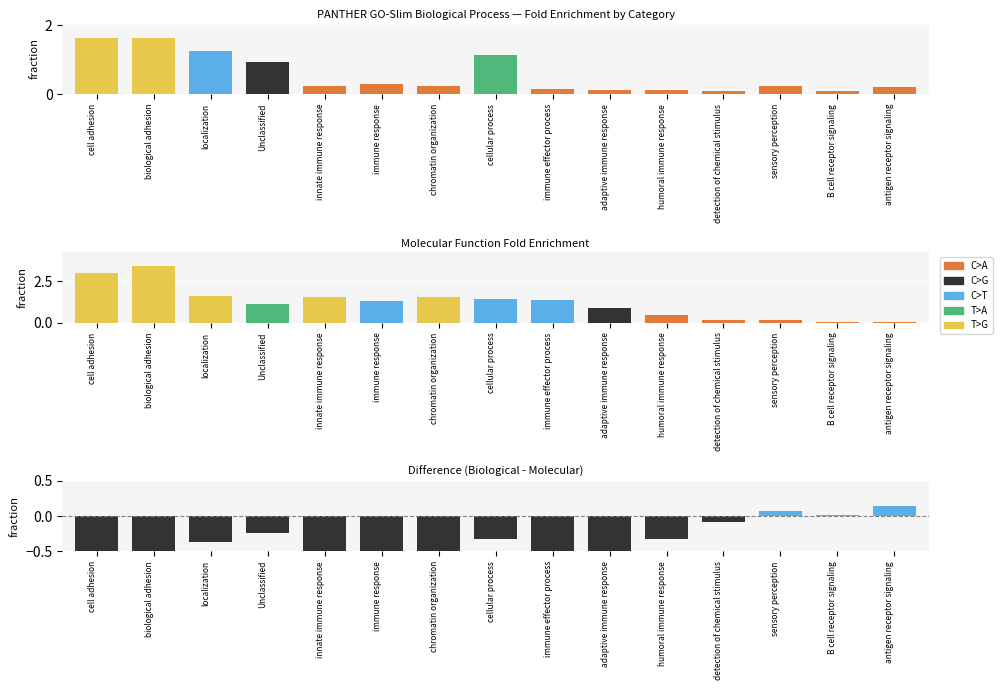

How many categories are shown in the chart?

15